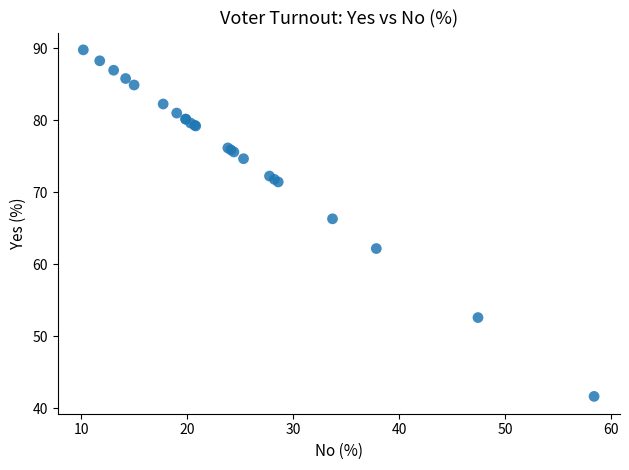

What Y value in the scatter plot is closest to 65?

66.3